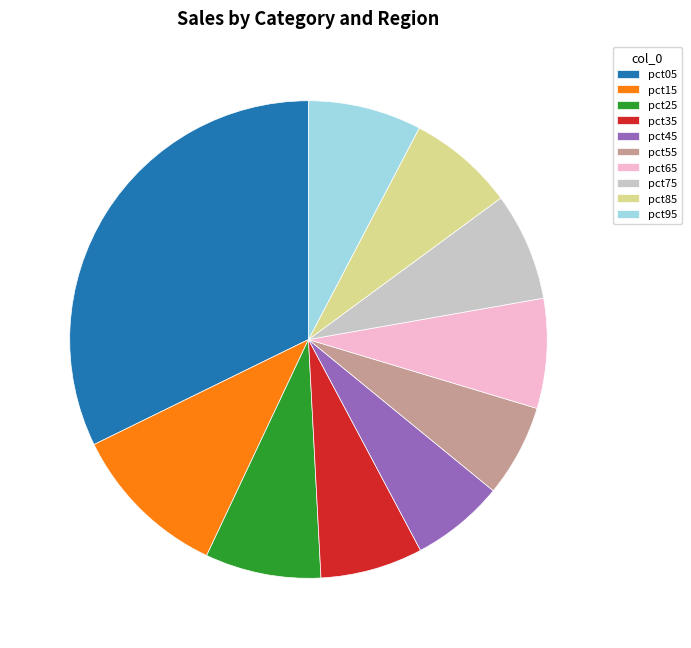

Combined, do pct05 and pct95 account for over 50%?

No